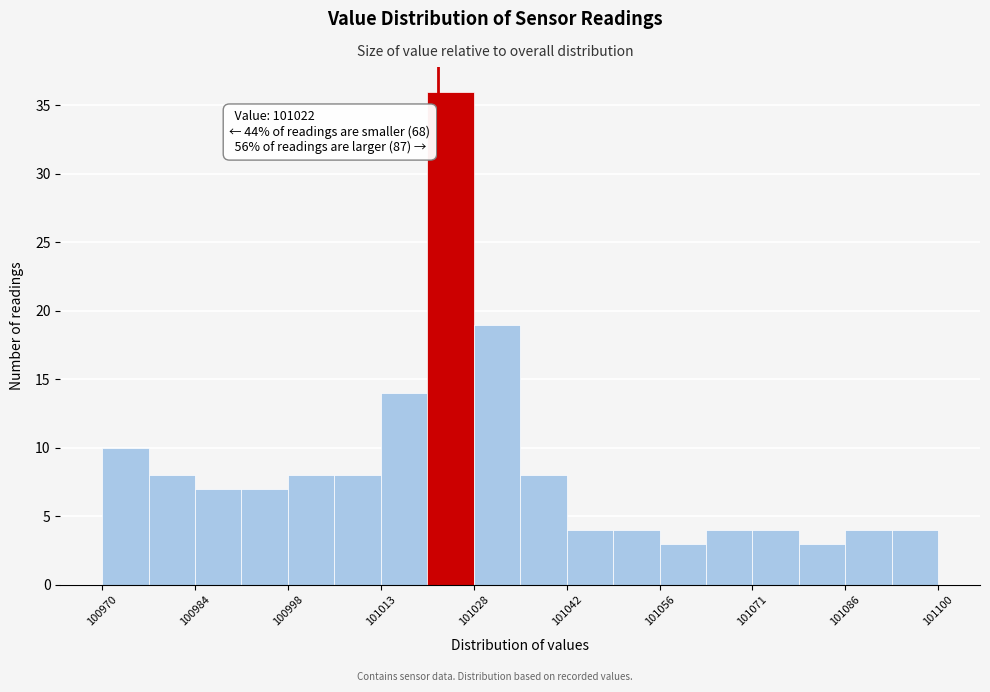

Around what value on the x-axis is the tallest bar? Give the approximate position of its centre, as read against the axis.

101024